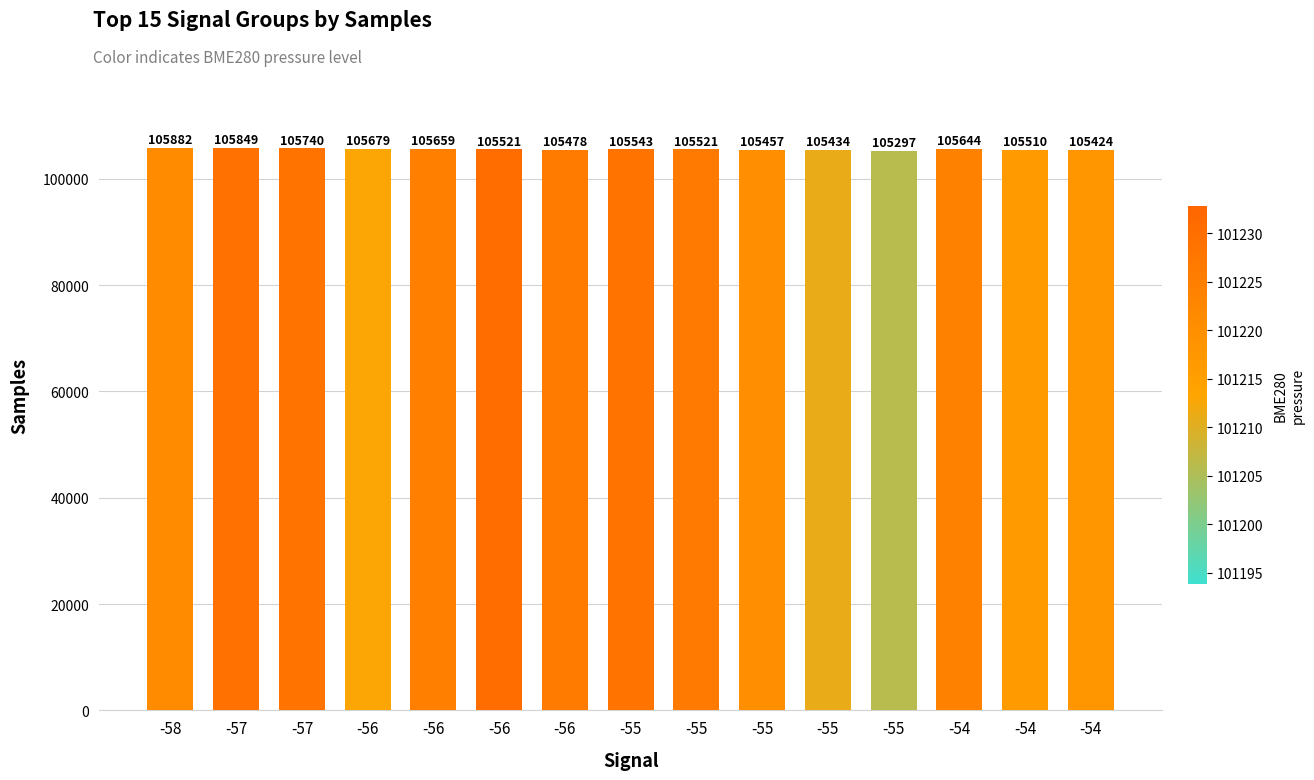

How many values are below 105521?

6